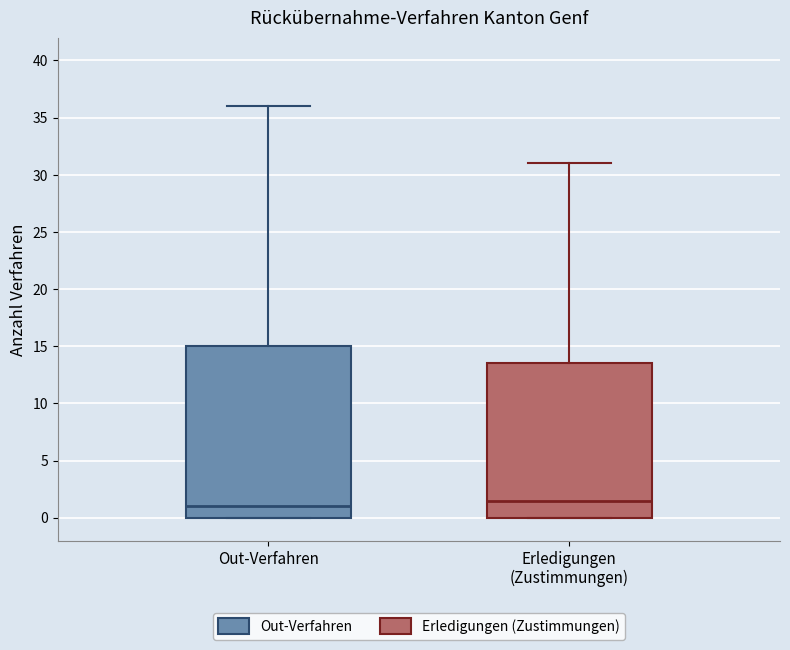

Which box's median line is the lowest?

Out-Verfahren